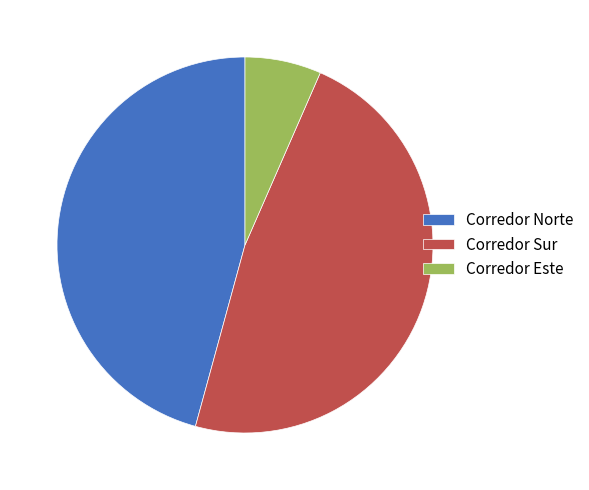

Is there any slice that represents more than half of the pie?

No